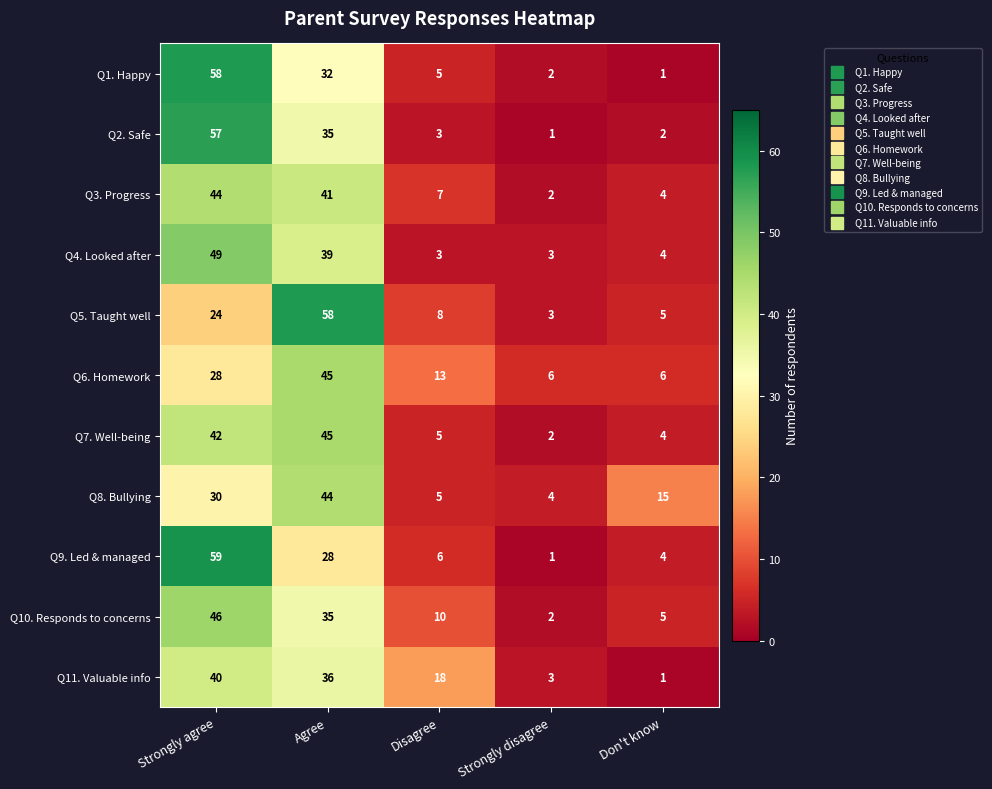

Rank the categories by Q7. Well-being value from highest to lowest.

Agree, Strongly agree, Disagree, Don't know, Strongly disagree